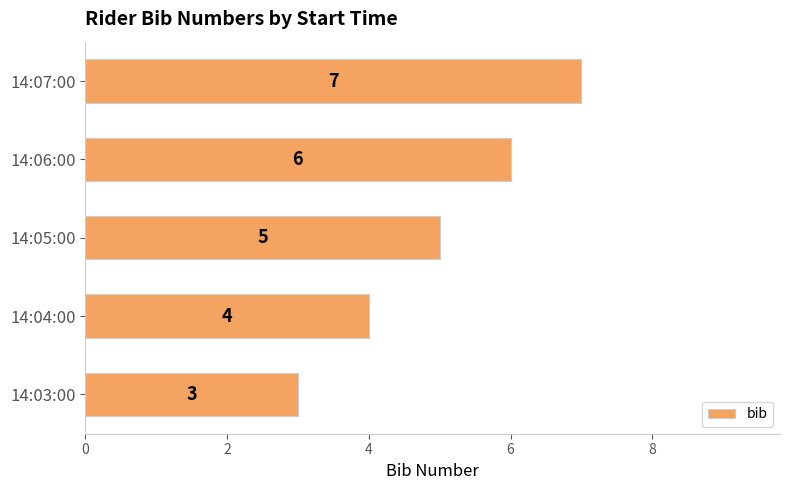

Which label corresponds to the largest value in the chart?

14:07:00